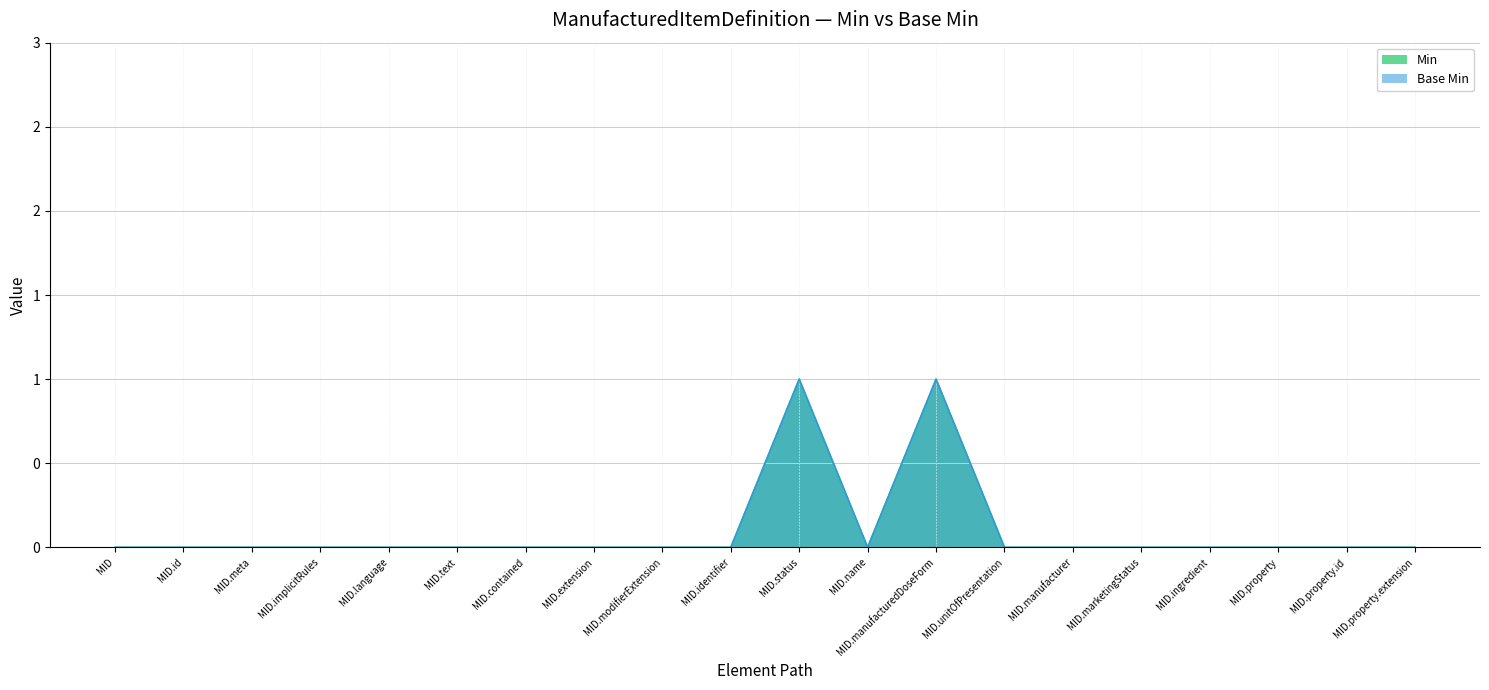

True or false: Min and Base Min cross at least once.

False